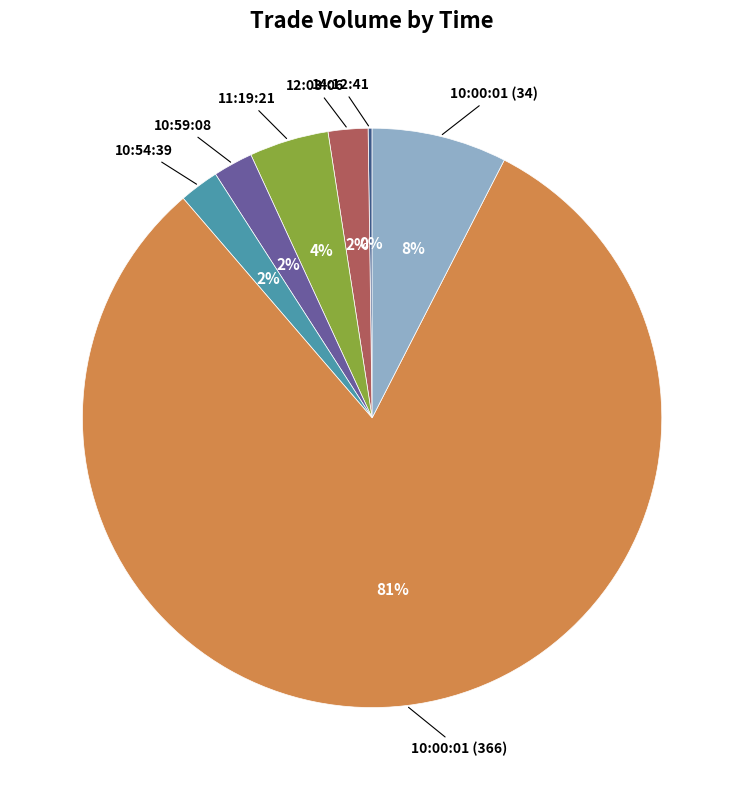

Does any single category account for the majority?

Yes